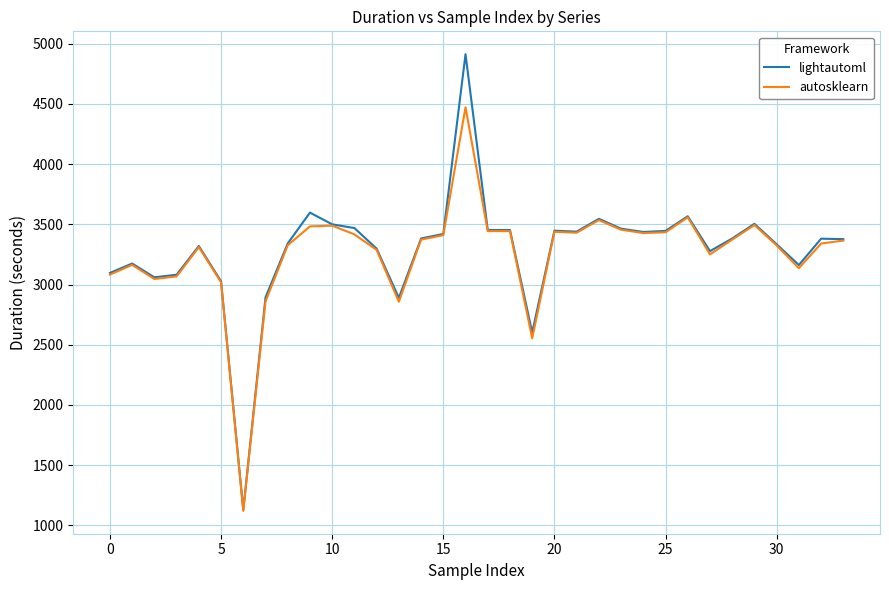

Rank the series by their maximum value, from highest to lowest.

lightautoml, autosklearn